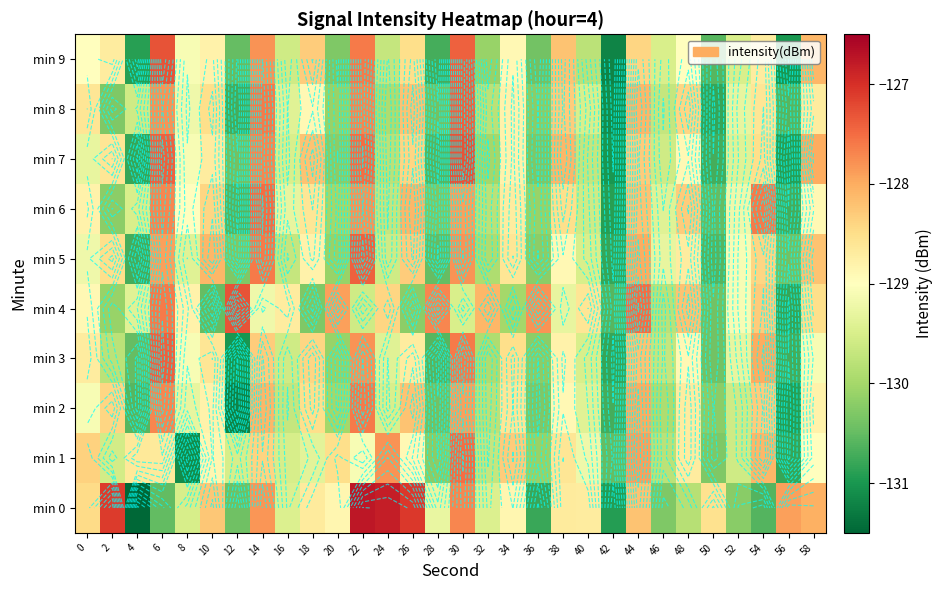

Rank the series by their maximum value, from lowest to highest.

min 2, min 1, min 6, min 3, min 5, min 8, min 4, min 7, min 9, min 0